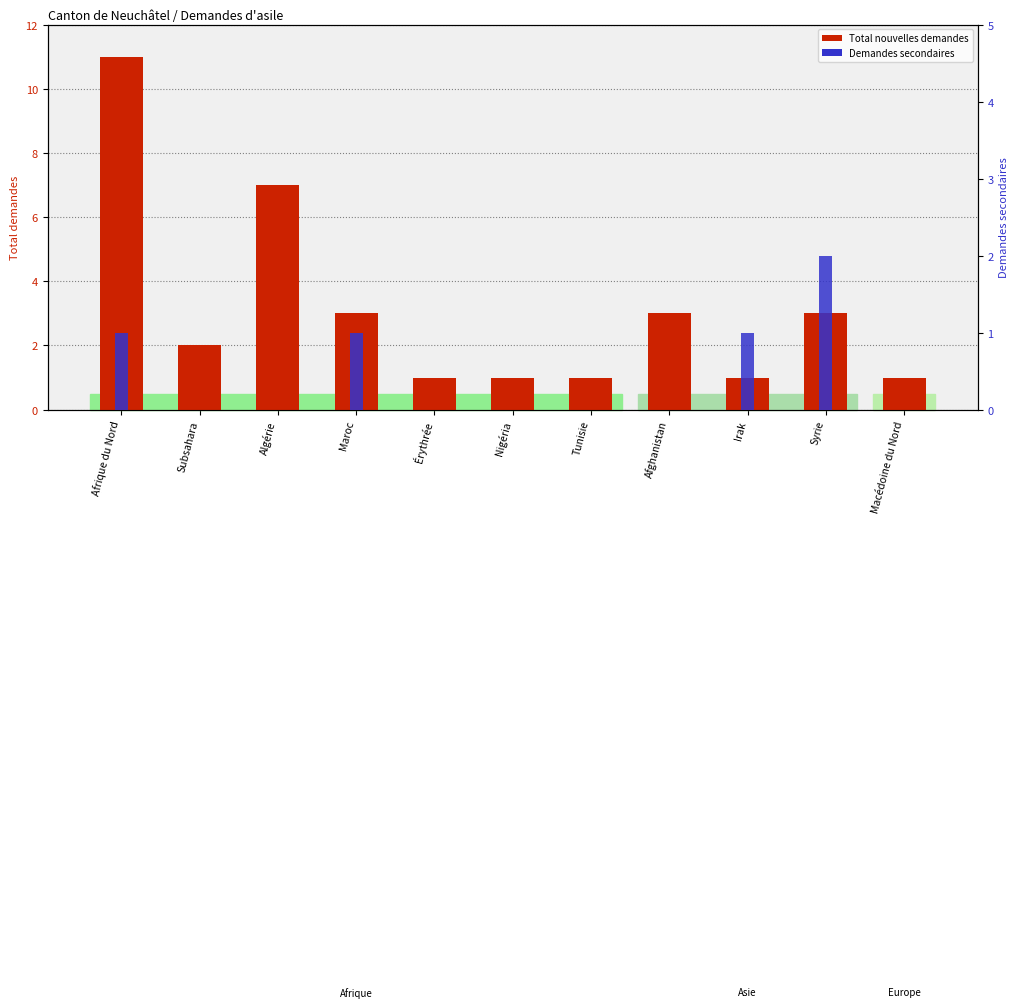

What are all the series names shown in the legend?

Total nouvelles demandes, Demandes secondaires